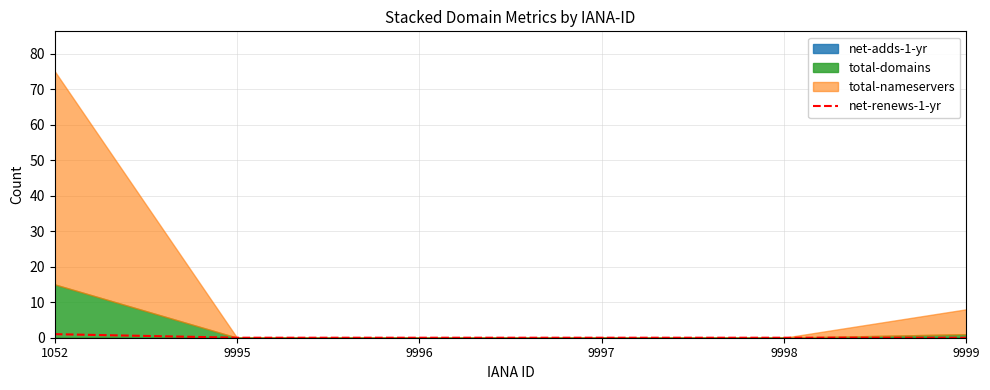

What is the difference between the maximum and minimum values?

1